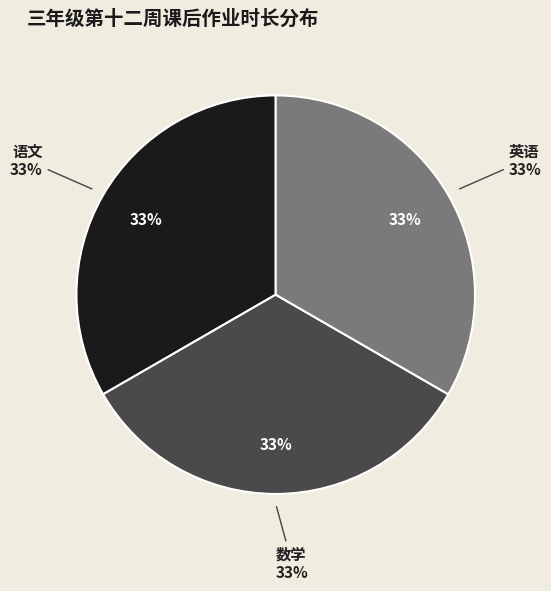

The 美术 slice represents 12% of the pie. True or false?

False